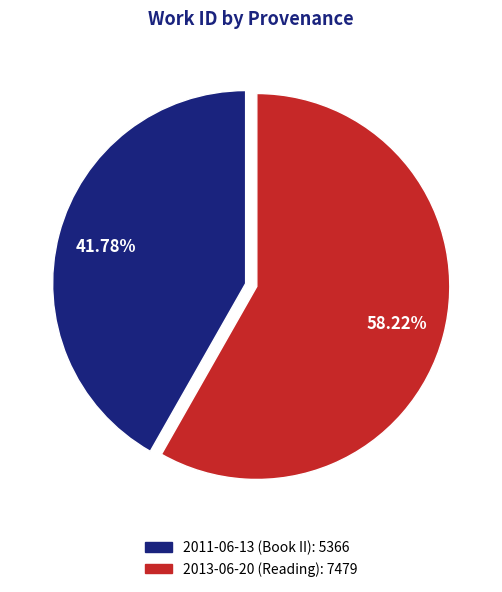

Count the number of slices in the pie.

2